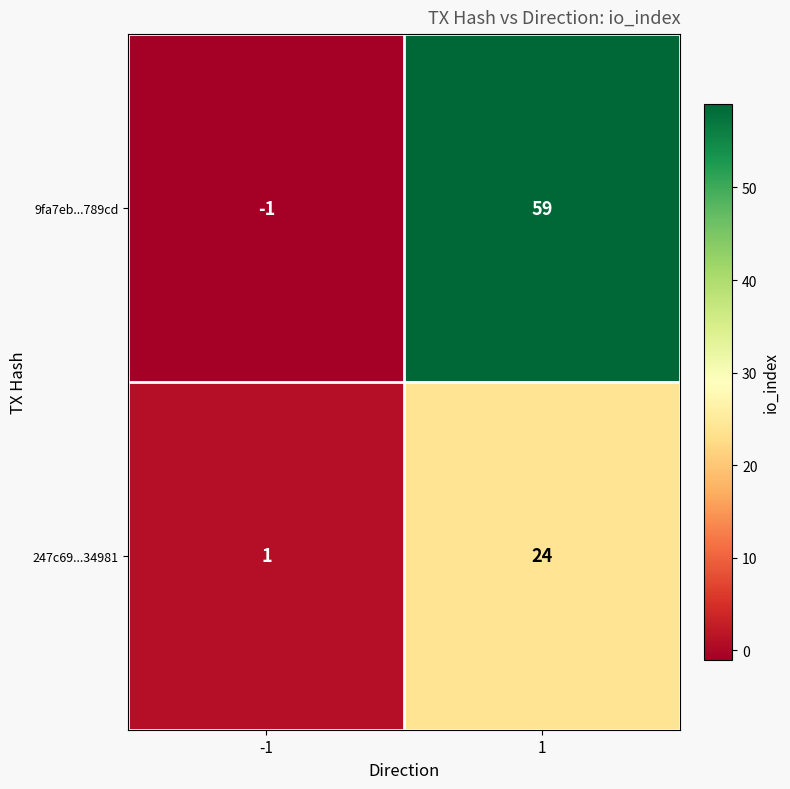

At how many categories does at least one series exceed 3?

1